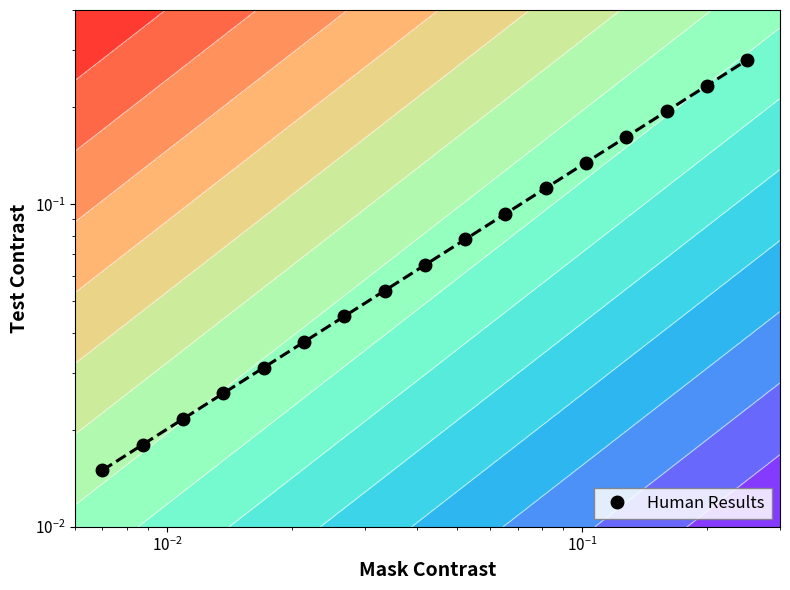

What is the maximum value shown in the chart?

0.3